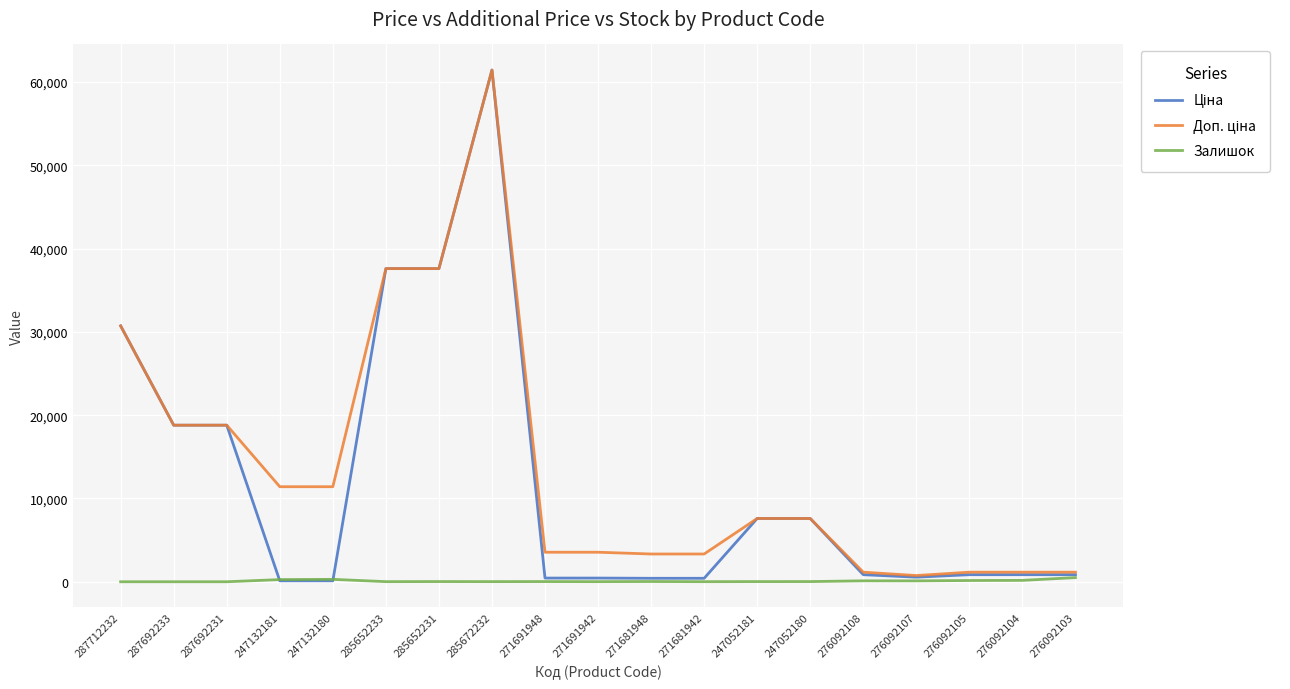

Is it true that Залишок equals 167.0 at 276092104?

True